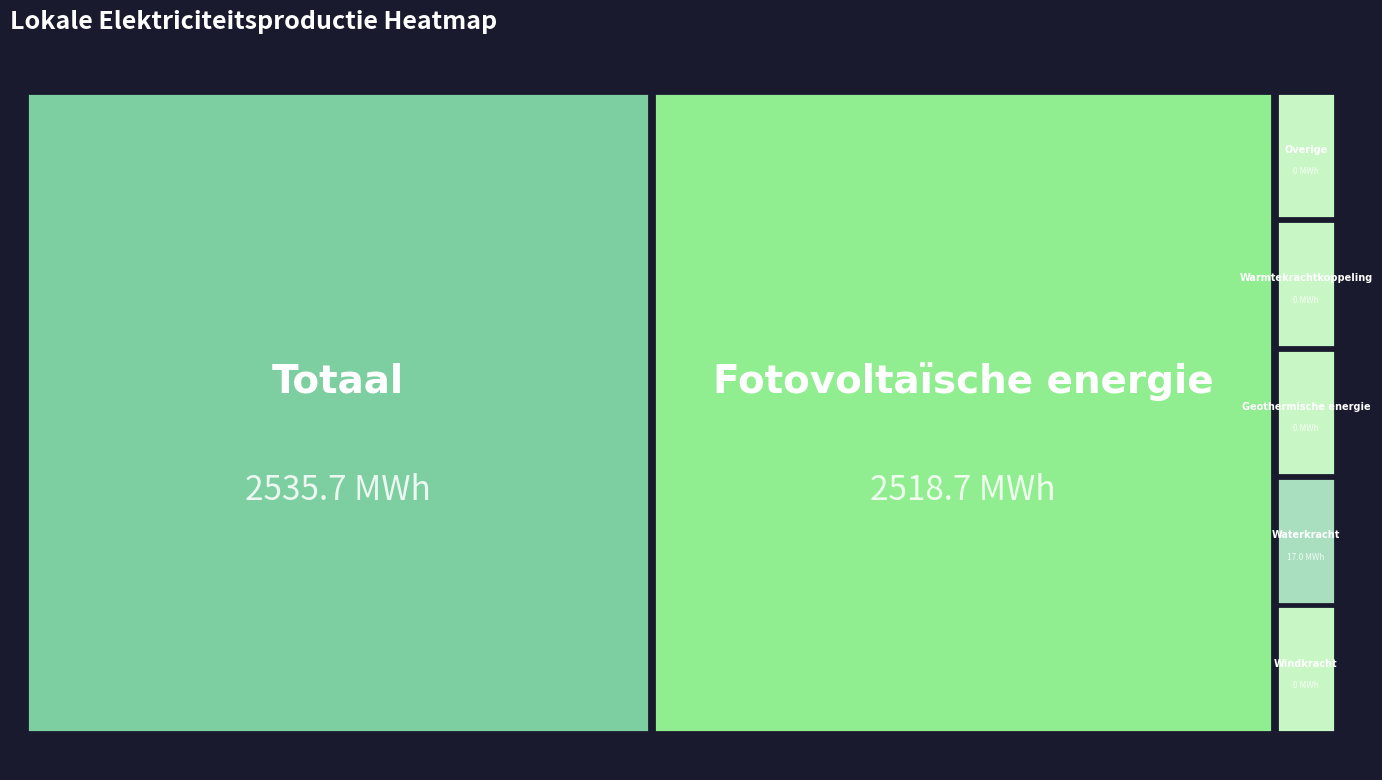

Which series has the widest spread of values?

Totaal